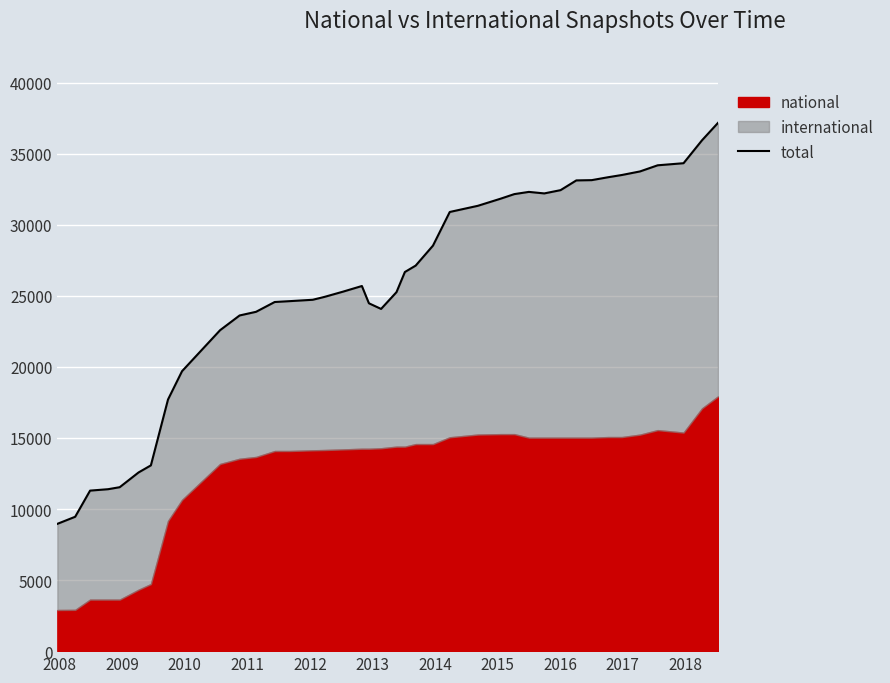

How many lines are shown in the chart?

1